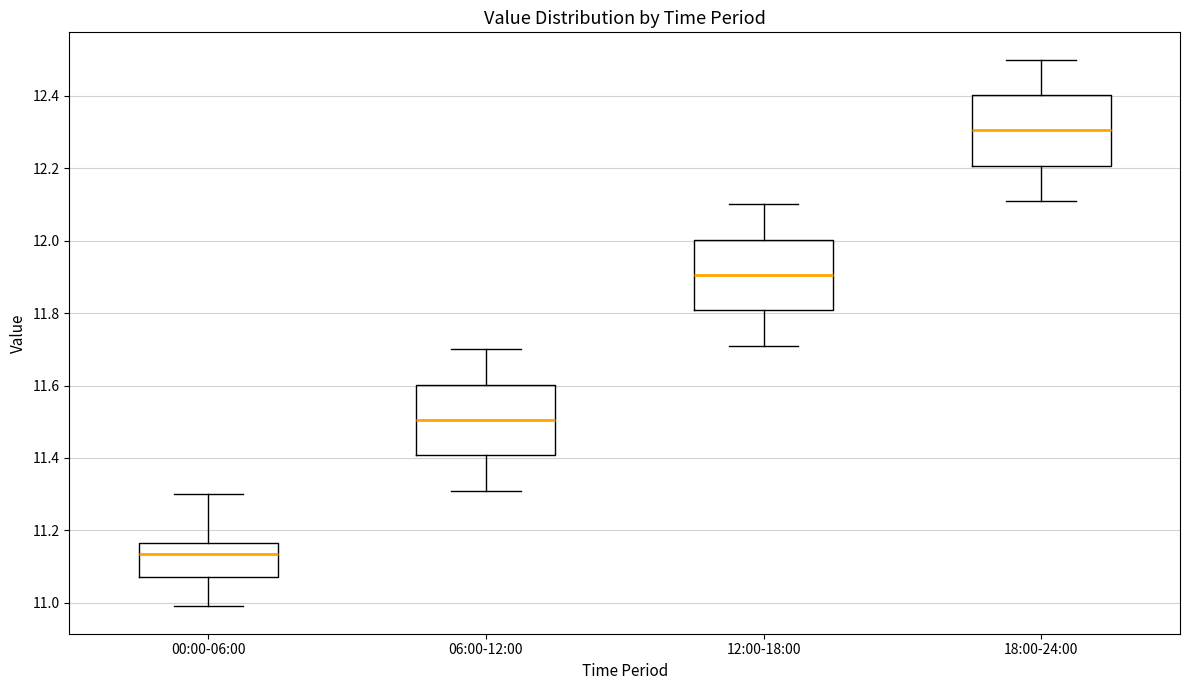

Reading left to right, transcribe this box plot: for each box, give where its median line is, the range the box spans, and where its two whiskers end, as read against the y-axis. The values are not printed on the chart, so give them approximately, as read against the axis.

00:00-06:00: median 11.14, box 11.08 to 11.16, whiskers 11.00 to 11.30
06:00-12:00: median 11.50, box 11.40 to 11.60, whiskers 11.32 to 11.70
12:00-18:00: median 11.90, box 11.80 to 12.00, whiskers 11.72 to 12.10
18:00-24:00: median 12.30, box 12.20 to 12.40, whiskers 12.12 to 12.50